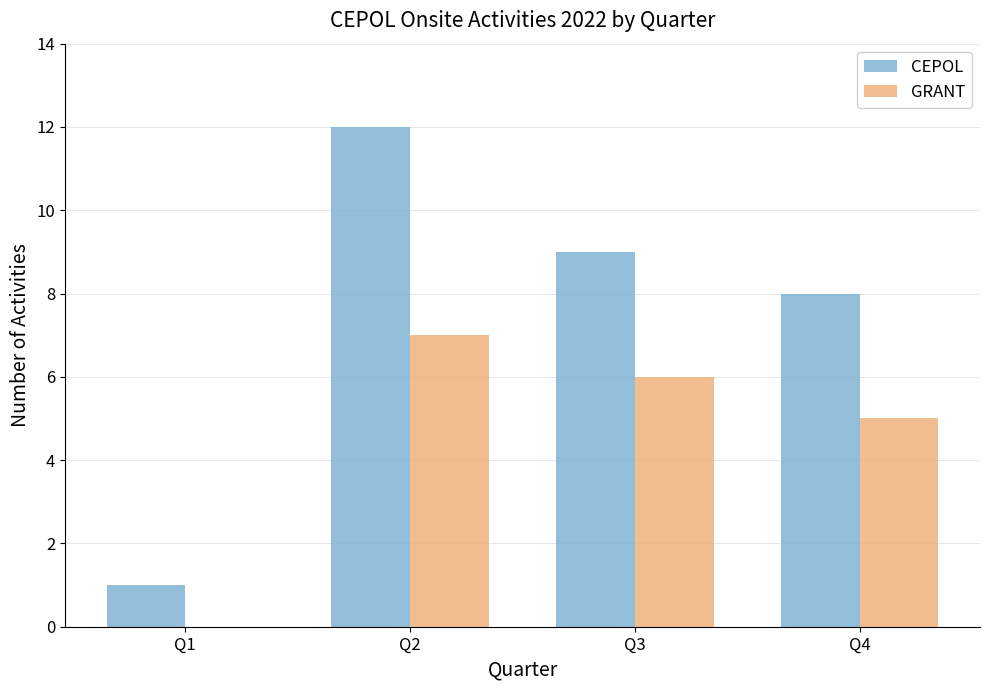

Which category has the highest value in the CEPOL series?

Q2